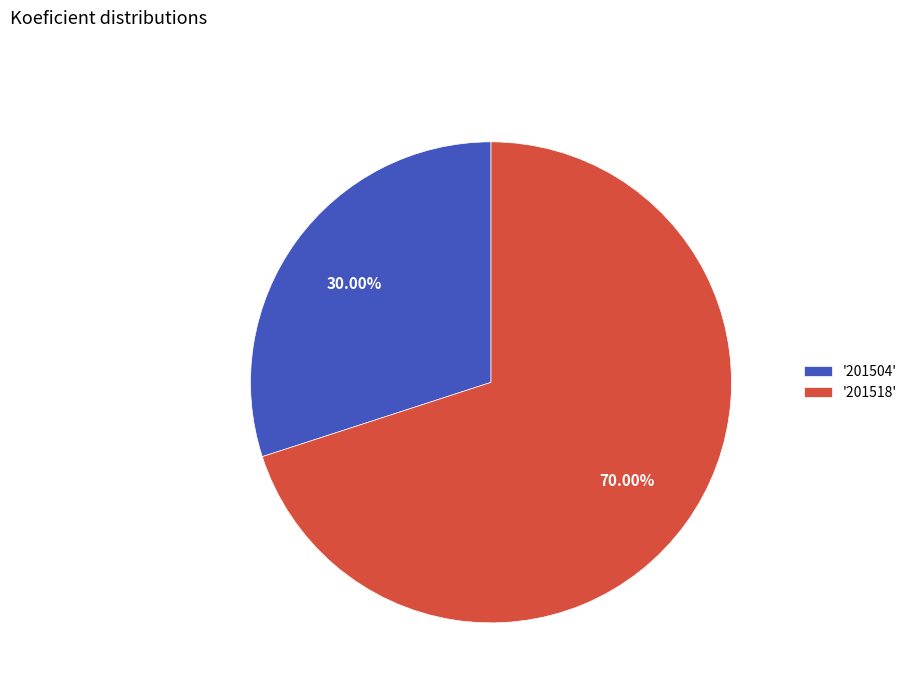

Which slice is the smallest?

'201504'